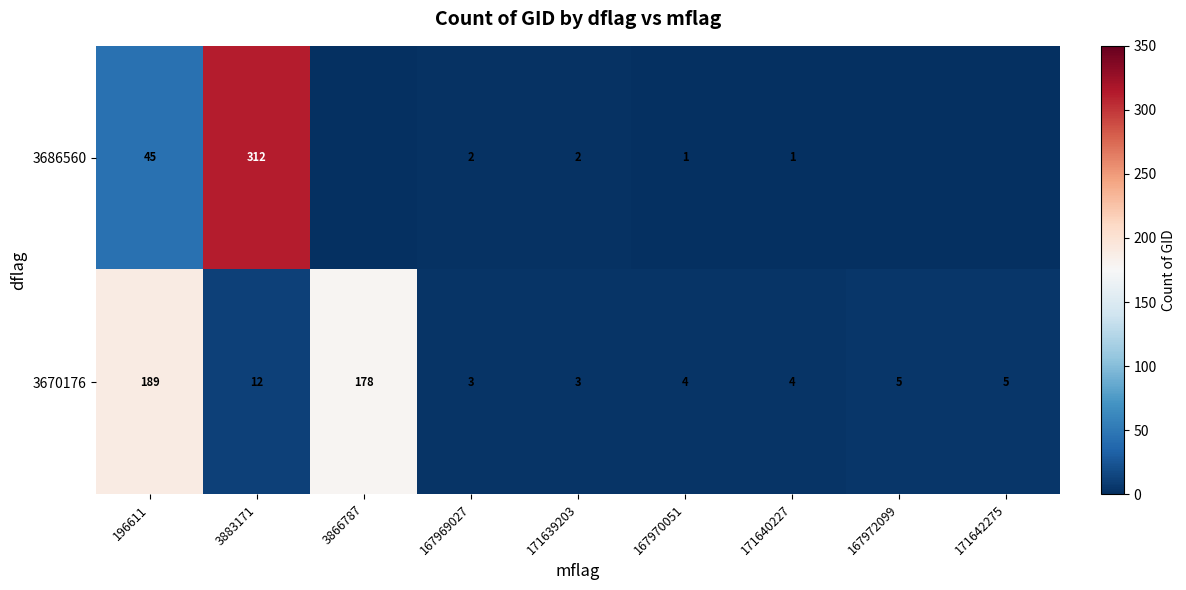

At how many categories does at least one series exceed 90?

3